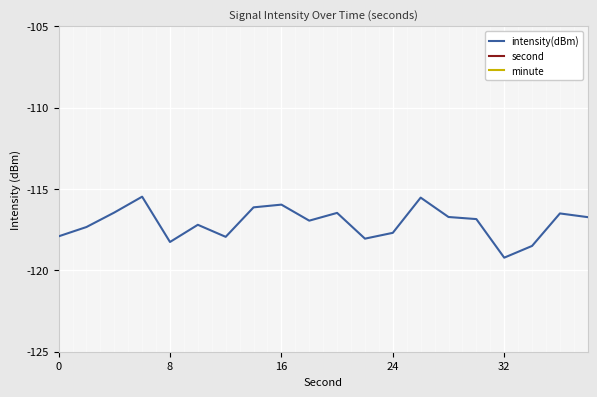

True or false: intensity(dBm) and minute intersect in this chart.

False